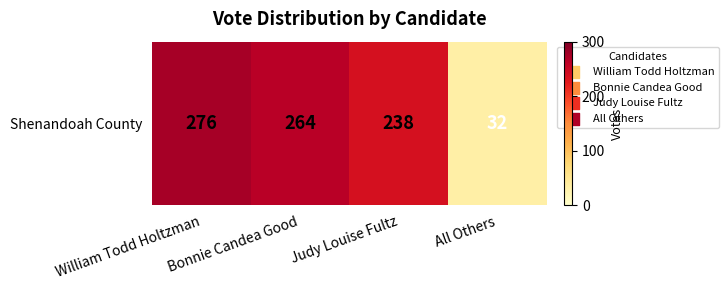

How many values are below 264?

2